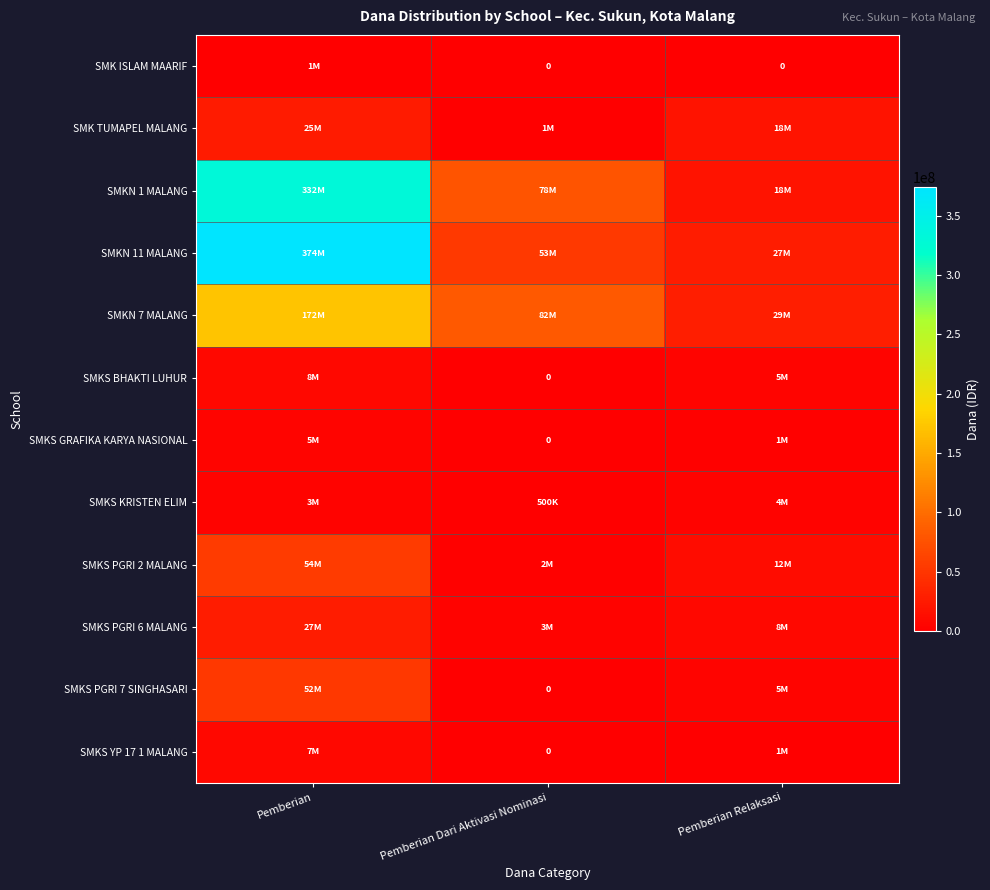

What is the spread (max minus min) of values at Pemberian Dari Aktivasi Nominasi?

82500000